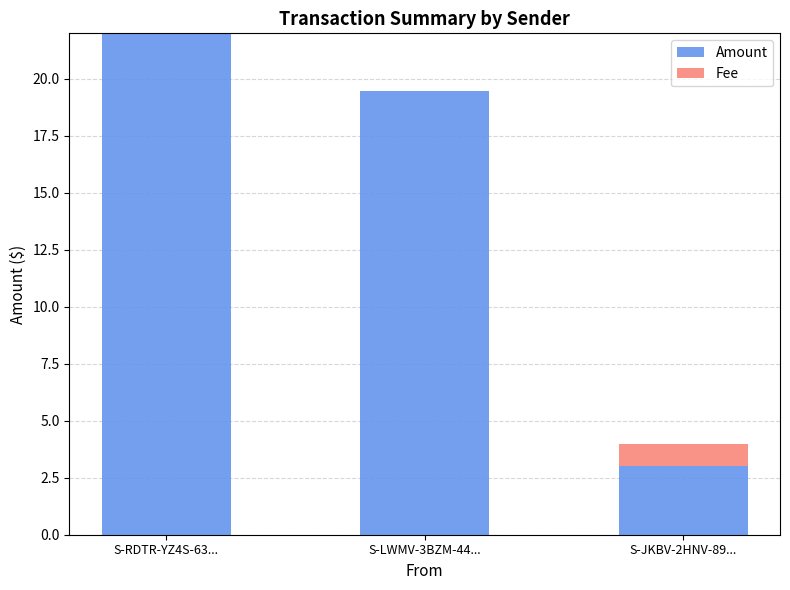

What is the sum of all Amount values?

44.5